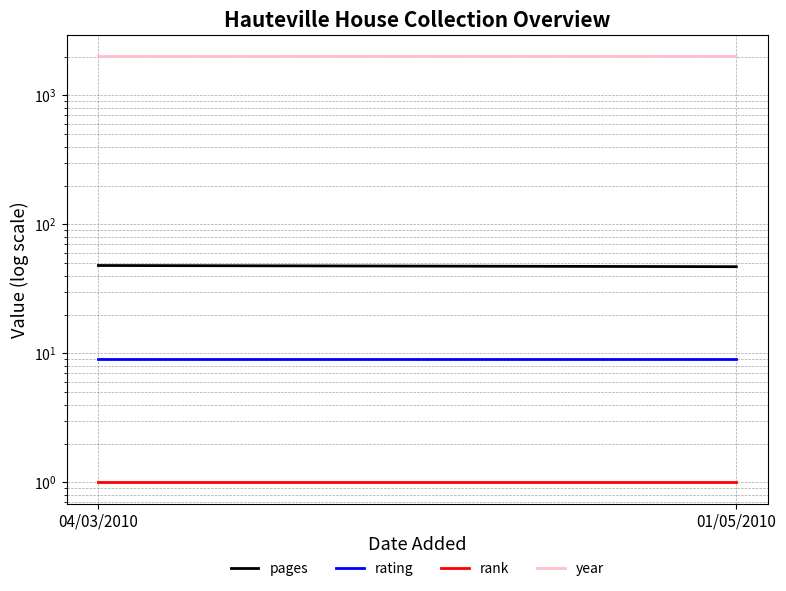

Reading left to right, list all the values displayed in this chart.

pages: 04/03/2010=48	01/05/2010=47
rating: 04/03/2010=9	01/05/2010=9
rank: 04/03/2010=1	01/05/2010=1
year: 04/03/2010=2004	01/05/2010=2005